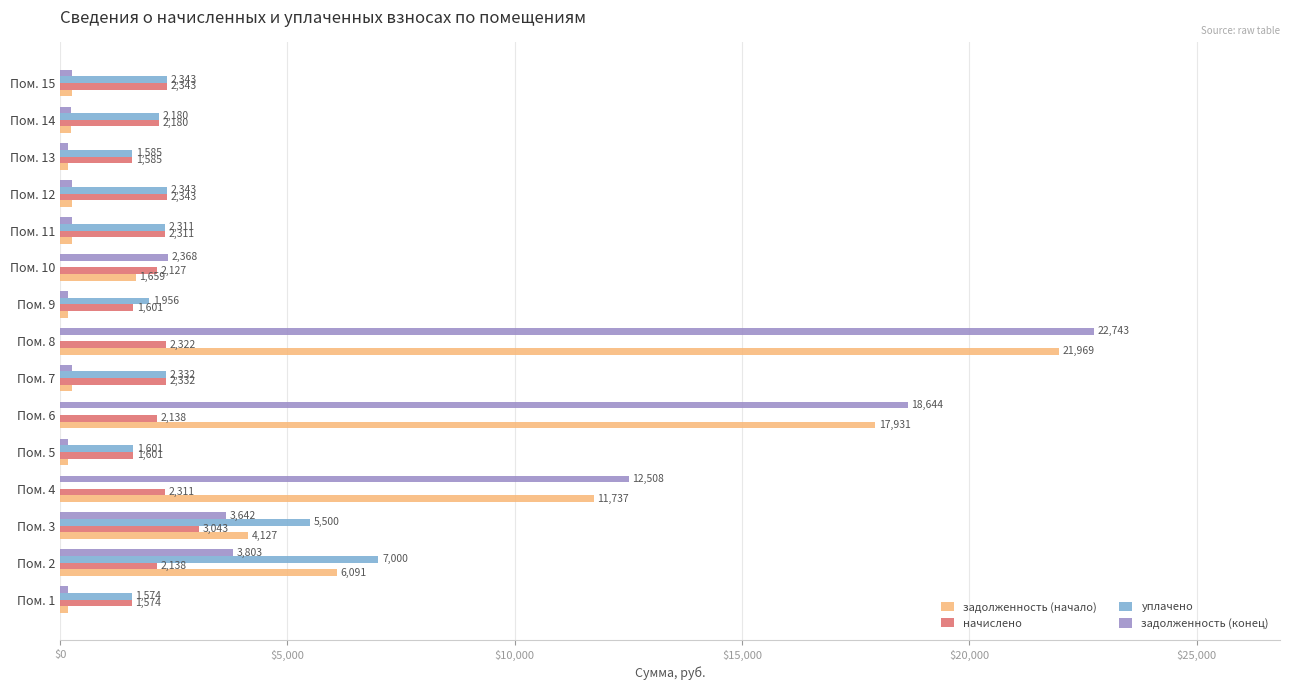

The задолженность (конец) series shows 3803.5 at Пом. 2. True or false?

True